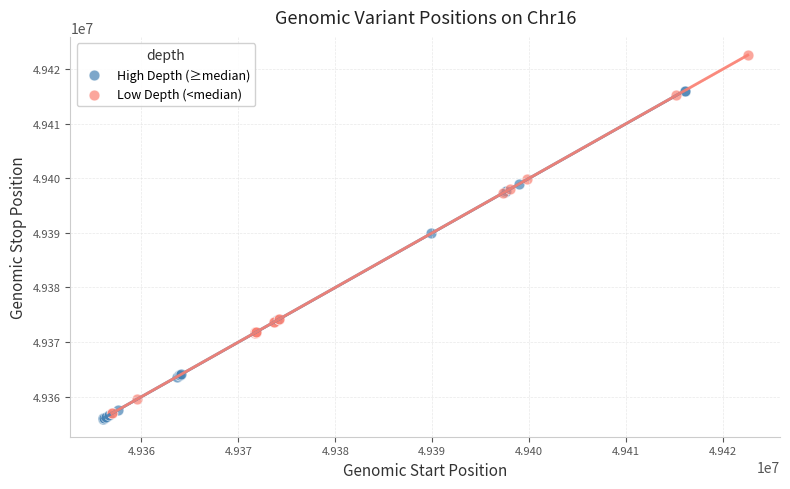

Which series contains the lowest Y value?

High Depth (≥median)